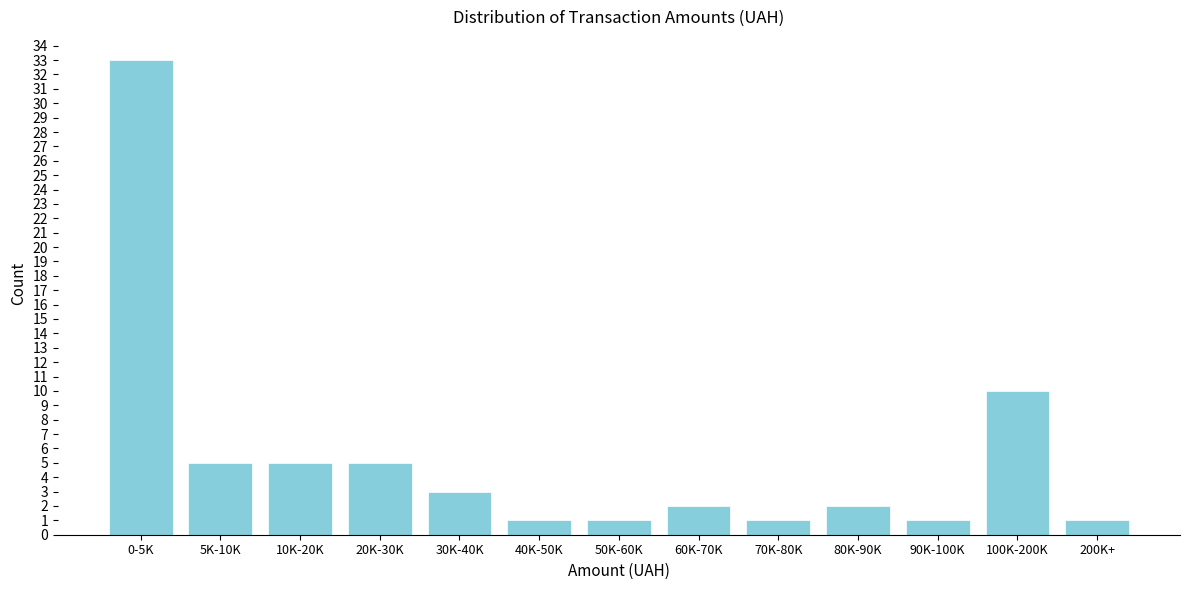

Reading left to right, what are all the values shown in this chart?

33	5	5	5	3	1	1	2	1	2	1	10	1